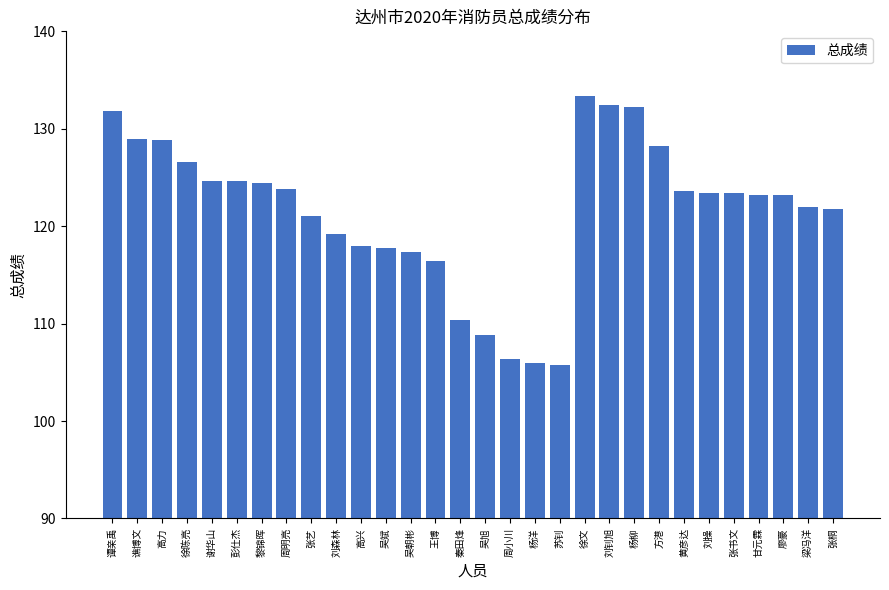

What is the change in value from 高力 to 黎锦晖?

-4.4